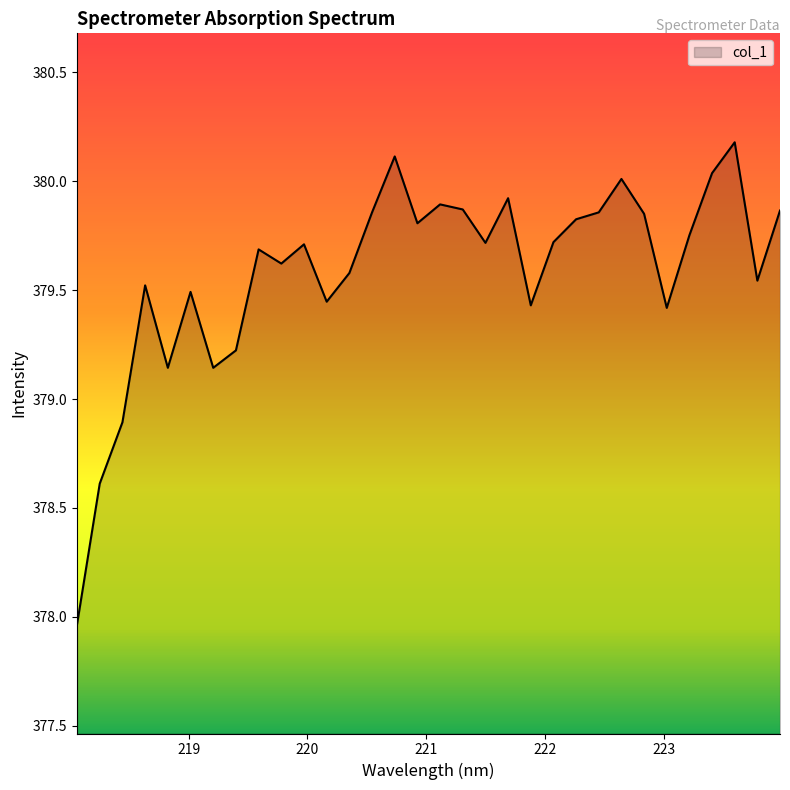

What is the difference between the maximum and minimum values?

2.2